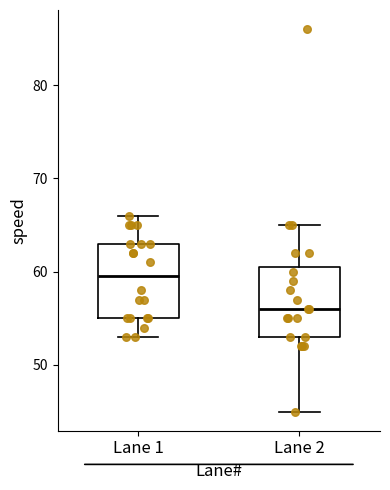

Where does the lower whisker of the box for Lane 1 end on the y-axis? The values are not printed on the chart, so give them approximately, as read against the axis.

53